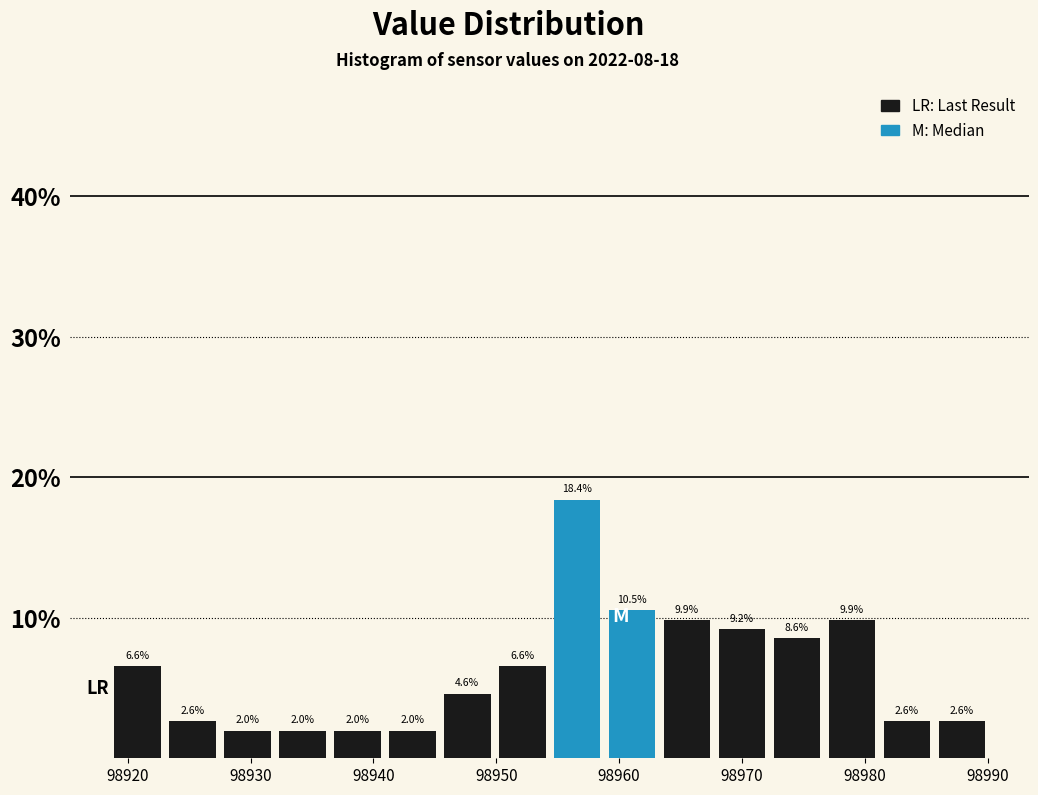

Over which range of the x-axis is the bar tallest?

98954 to 98959